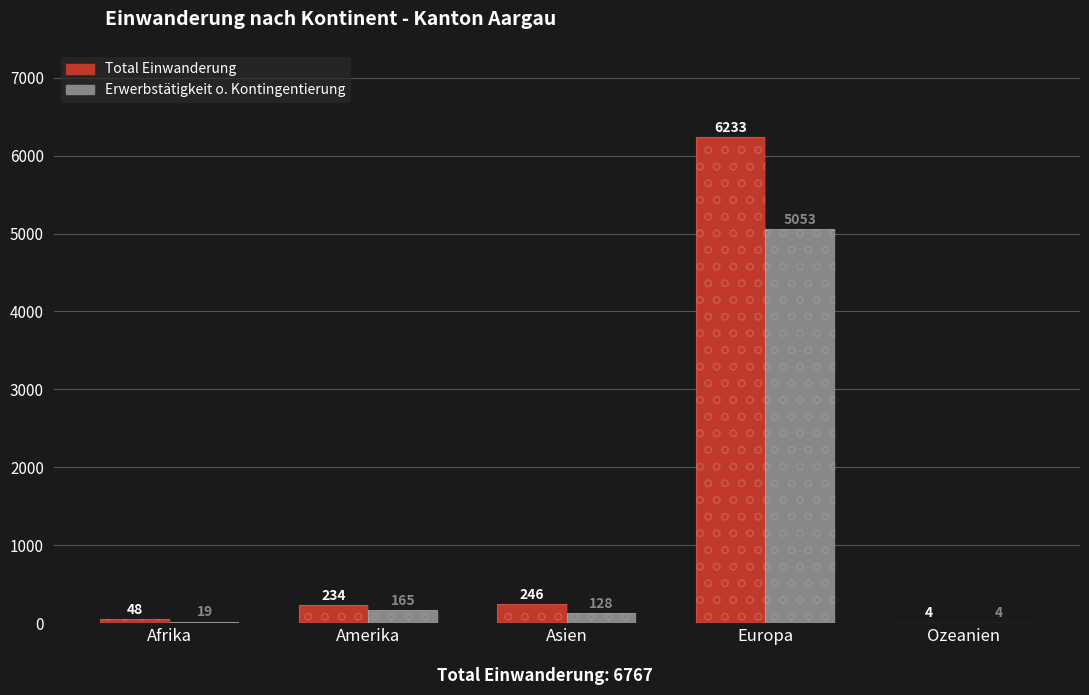

The Erwerbstätigkeit o. Kontingentierung series shows 3 at Ozeanien. True or false?

False